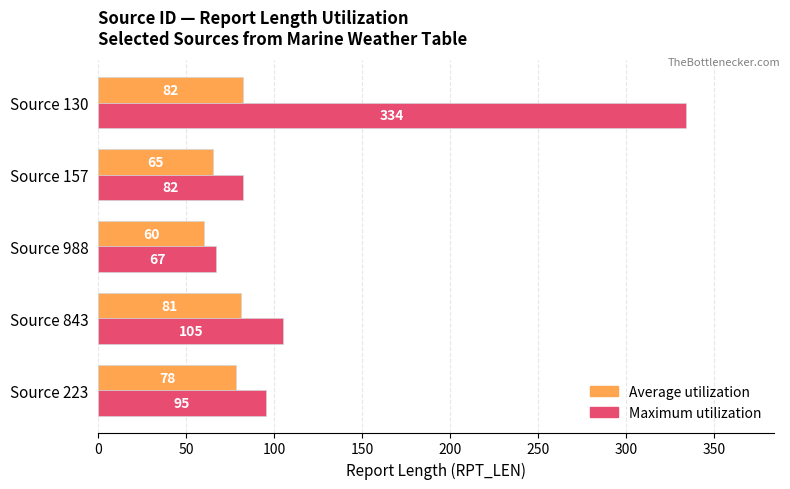

At which category is the sum across all series the highest?

Source 130